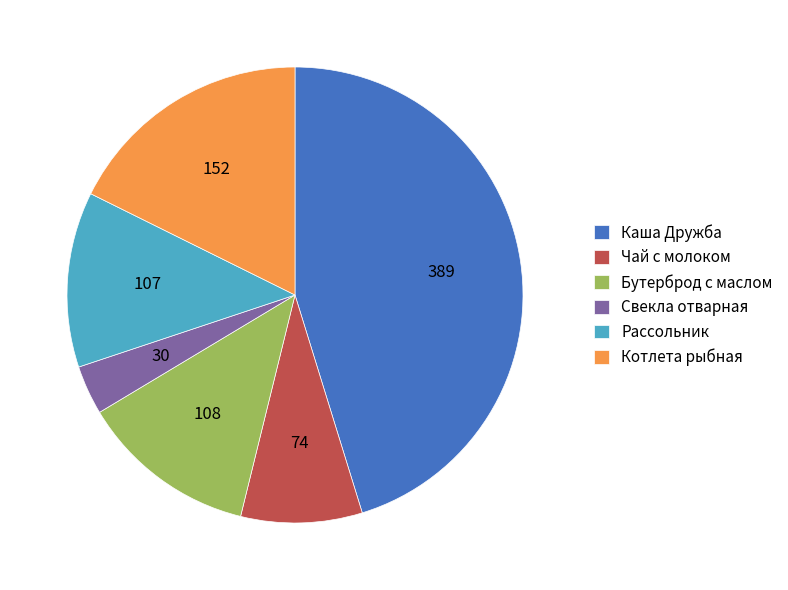

Between Чай с молоком and Бутерброд с маслом, which is larger?

Бутерброд с маслом